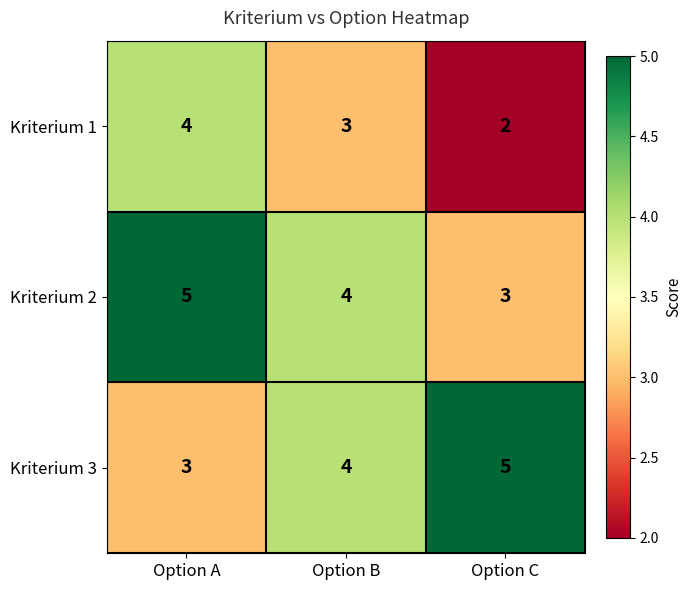

How many data points does each series have?

3